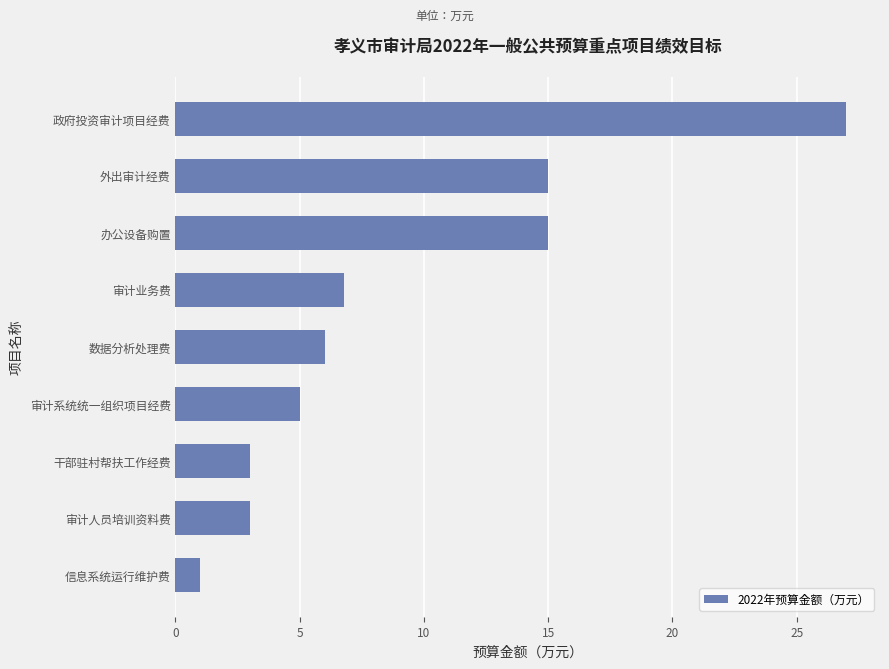

What is the greatest value displayed?

27.0